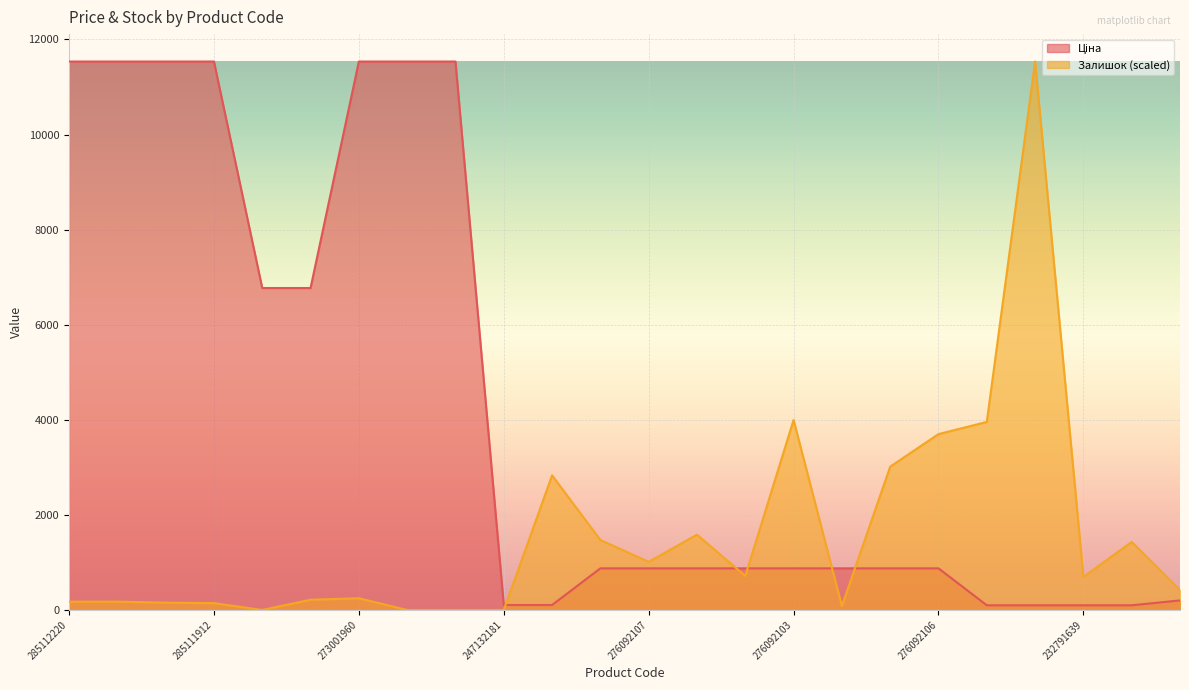

What is the spread (max minus min) of values at 247052180?

6556.8